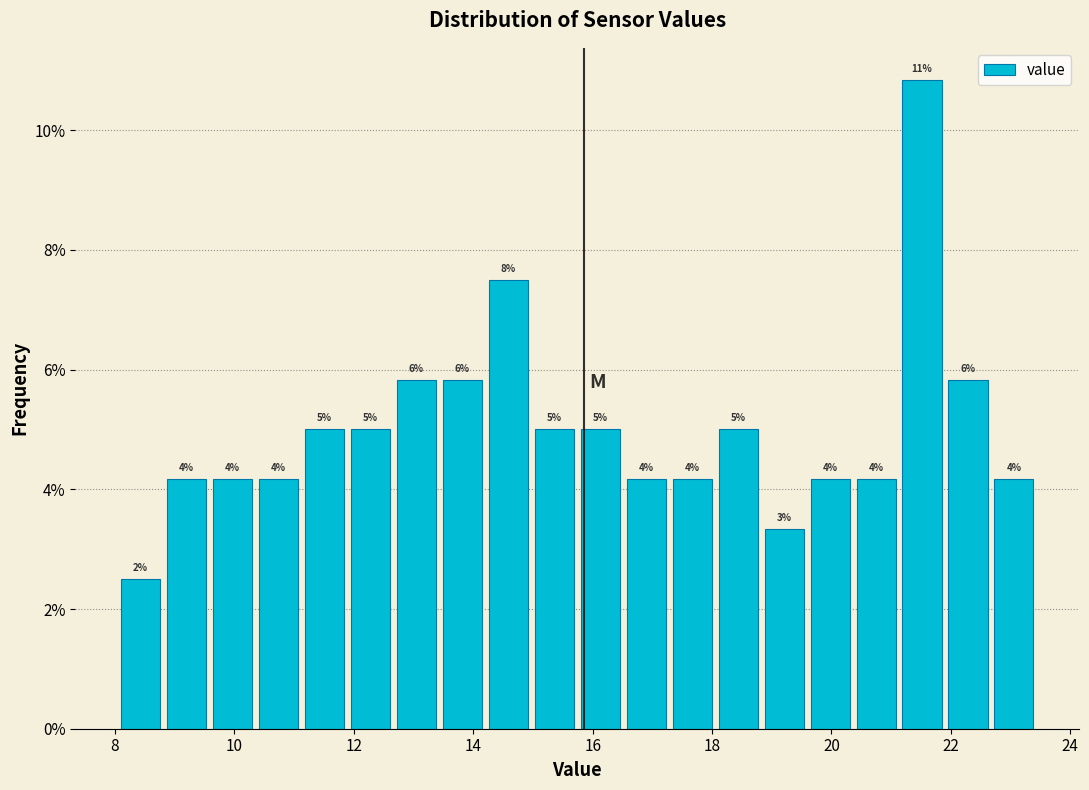

Read against the x-axis, roughly where is the centre of the tallest bar?

21.6